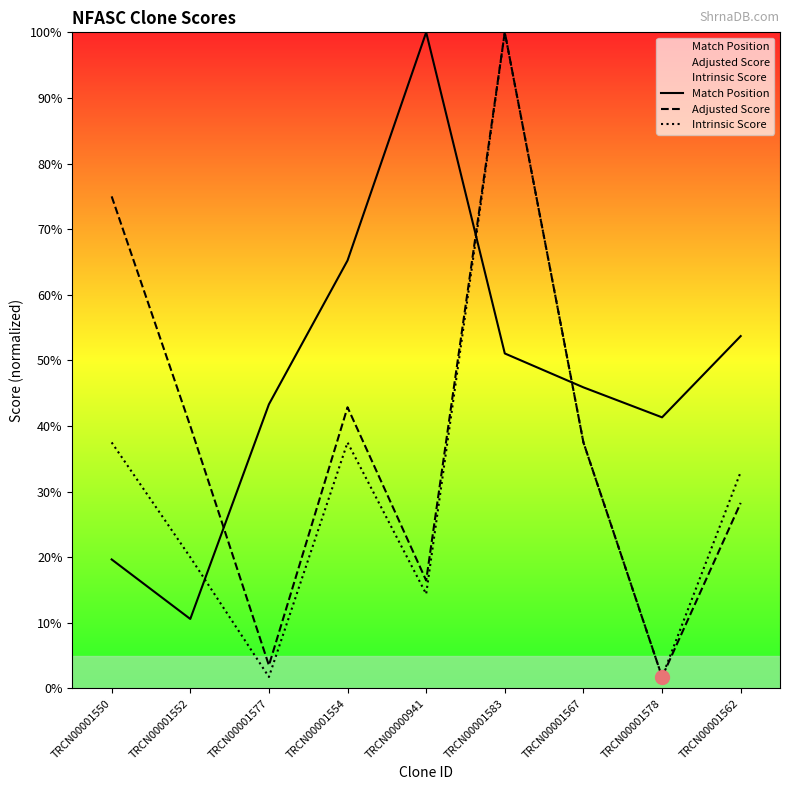

What is the maximum value shown in the chart?

100.0